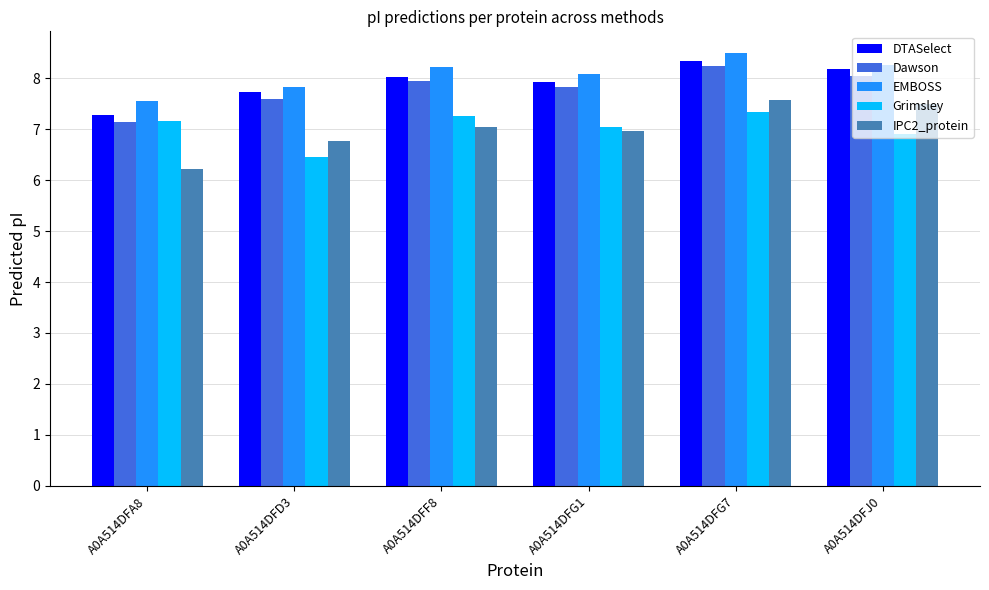

List the series in order of their peak value, lowest first.

Grimsley, IPC2_protein, Dawson, DTASelect, EMBOSS